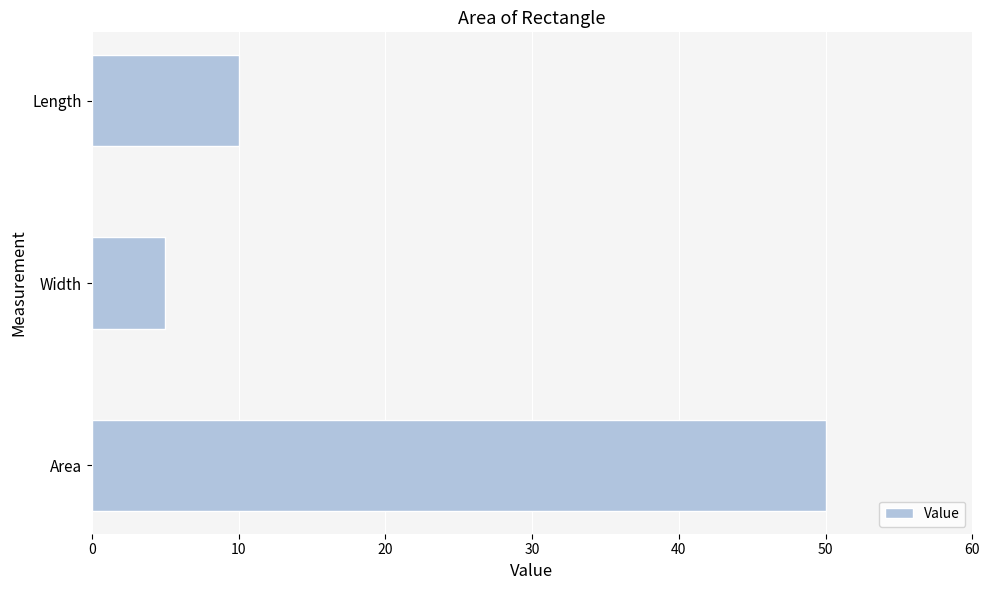

What is the ratio of the value at Area to the value at Width?

10.0